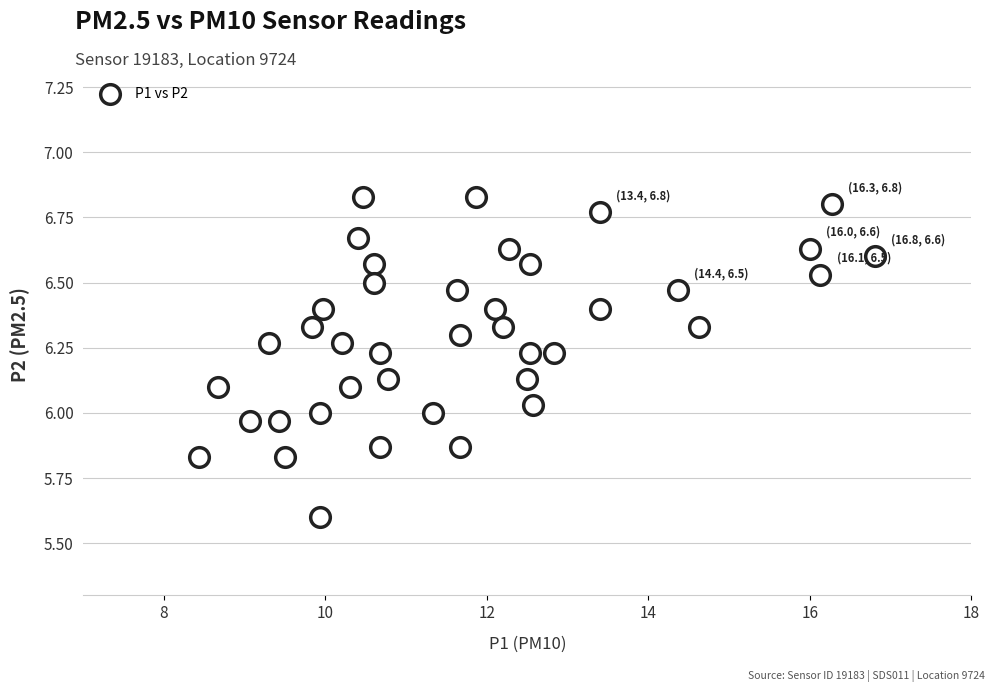

What is the range of Y values (max minus min)?

1.2